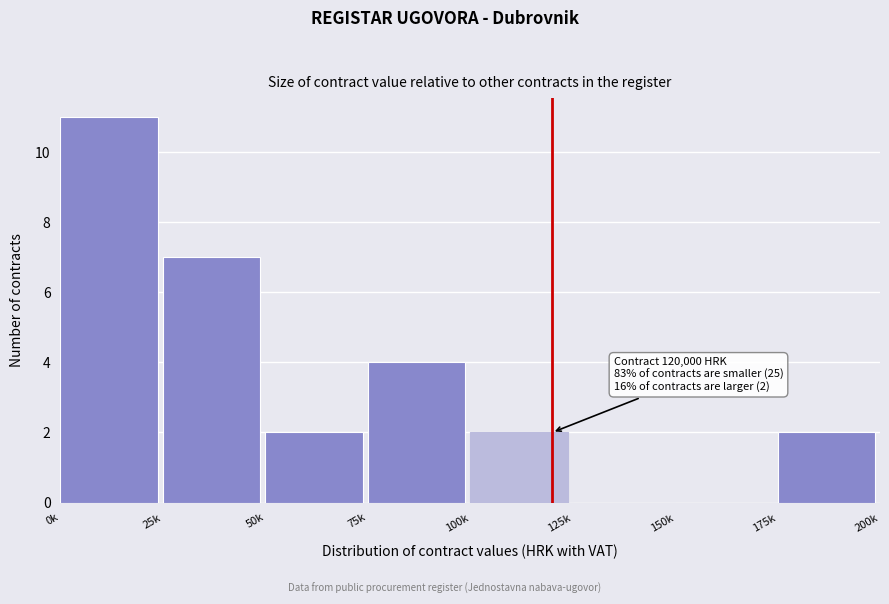

Reading right to left, what are all the values shown in this chart?

175k=2	150k=0	125k=0	100k=2	75k=4	50k=2	25k=7	0k=11